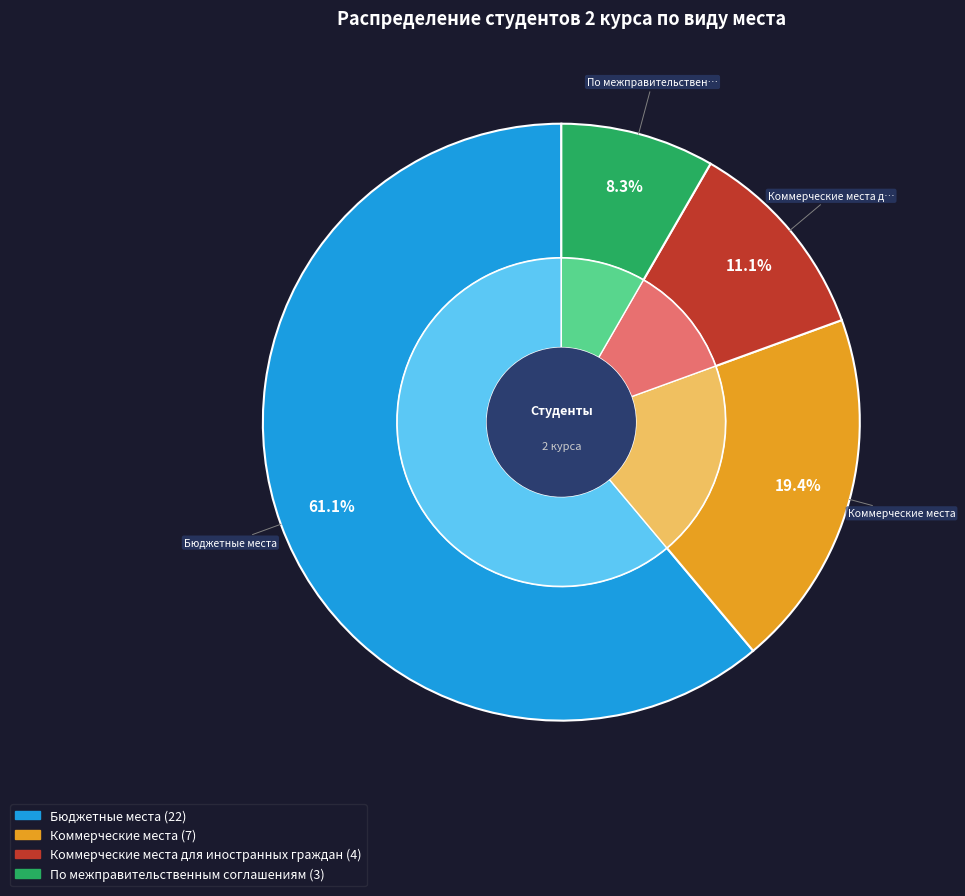

What is the change in value from Коммерческие места для иностранных граждан to По межправительственным соглашениям?

-1